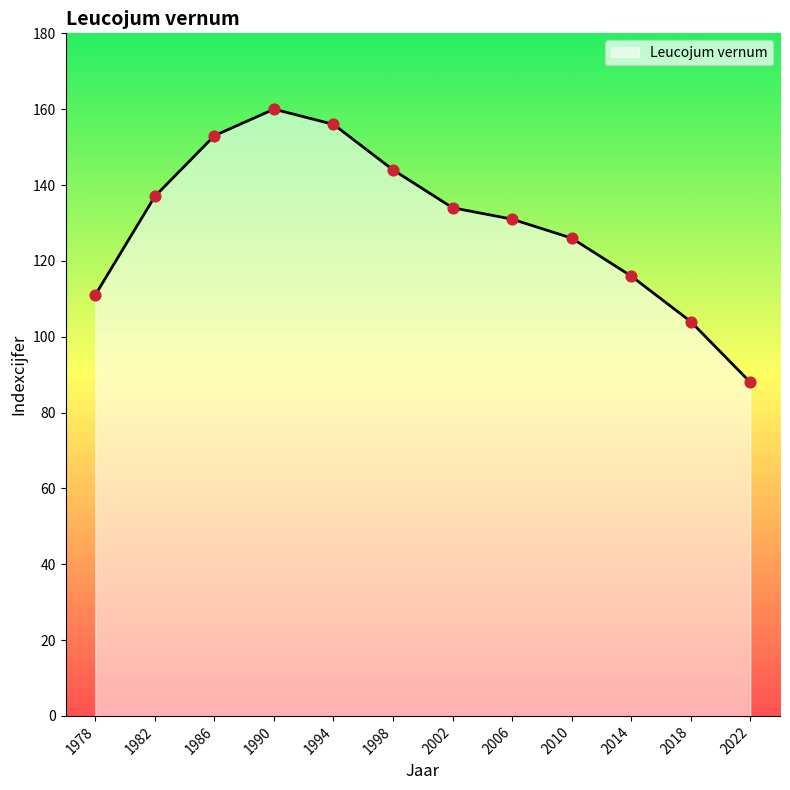

What is the ratio of the value at 1986 to the value at 2018?

1.5